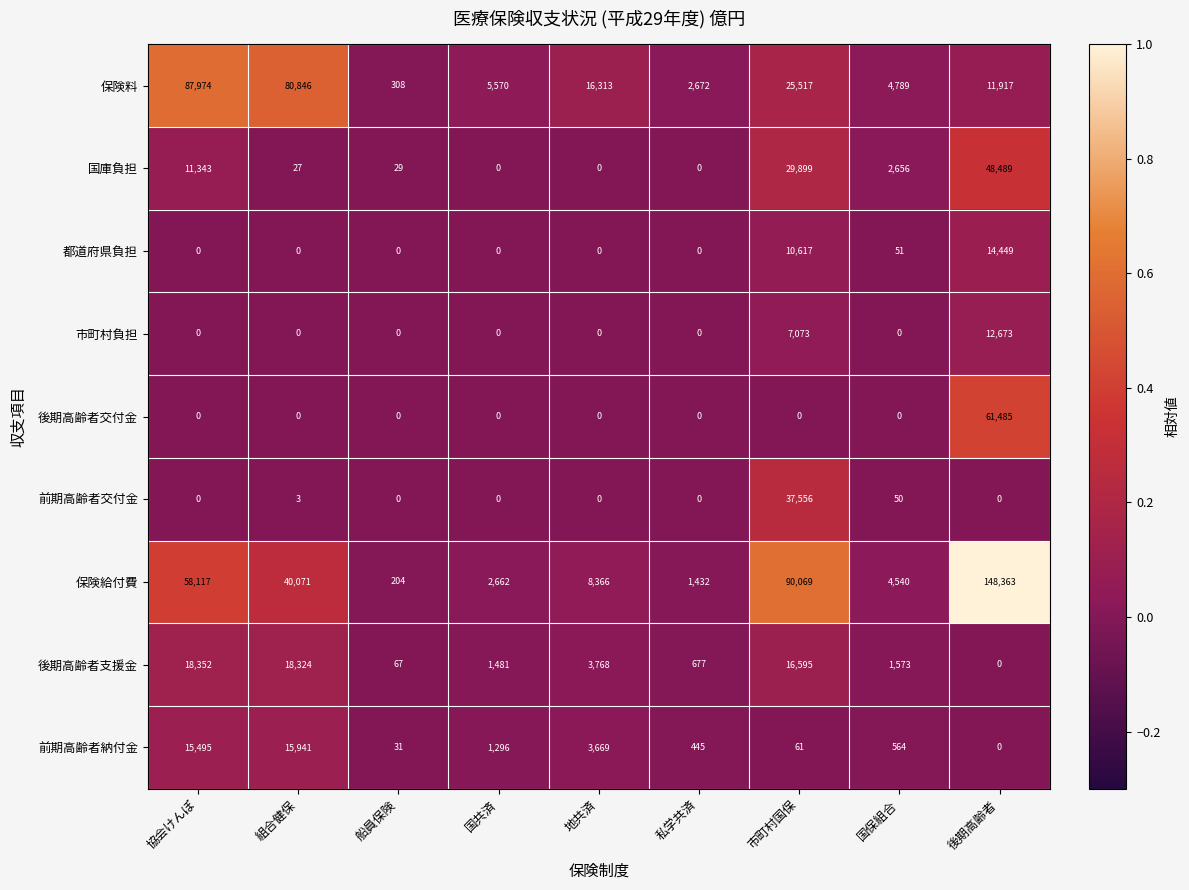

The value of 後期高齢者支援金 at 後期高齢者 is 6899. True or false?

False